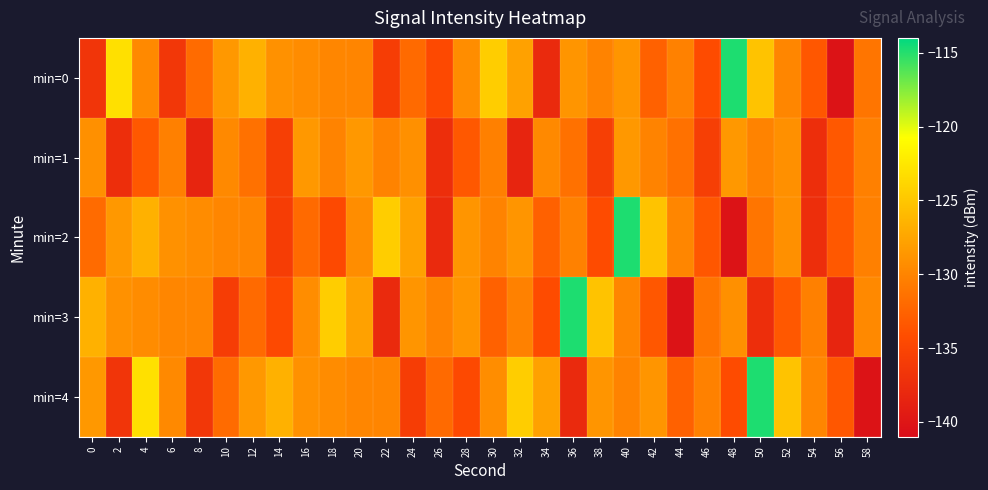

Reading left to right, list all the values displayed in this chart.

min=0: 0=-136.7	2=-123.0	4=-129.6	6=-136.4	8=-131.9	10=-128.5	12=-126.6	14=-129.0	16=-129.5	18=-129.9	20=-129.9	22=-135.8	24=-132.0	26=-134.6	28=-129.3	30=-124.5	32=-127.8	34=-137.8	36=-128.7	38=-130.1	40=-128.8	42=-132.6	44=-130.3	46=-134.3	48=-114.8	50=-125.3	52=-129.8	54=-133.4	56=-140.3	58=-131.2
min=1: 0=-129.1	2=-137.4	4=-133.3	6=-130.3	8=-138.4	10=-129.7	12=-131.5	14=-135.7	16=-128.5	18=-130.0	20=-128.5	22=-130.0	24=-129.1	26=-137.4	28=-133.3	30=-130.3	32=-138.4	34=-129.7	36=-131.5	38=-135.7	40=-128.5	42=-130.0	44=-131.5	46=-135.7	48=-128.5	50=-130.0	52=-129.1	54=-137.4	56=-133.3	58=-130.3
min=2: 0=-131.9	2=-128.5	4=-126.6	6=-129.0	8=-129.5	10=-129.9	12=-129.9	14=-135.8	16=-132.0	18=-134.6	20=-129.3	22=-124.5	24=-127.8	26=-137.8	28=-128.7	30=-130.1	32=-128.8	34=-132.6	36=-130.3	38=-134.3	40=-114.8	42=-125.3	44=-129.8	46=-133.4	48=-140.3	50=-131.2	52=-129.1	54=-137.4	56=-133.3	58=-130.3
min=3: 0=-126.6	2=-129.0	4=-129.5	6=-129.9	8=-129.9	10=-135.8	12=-132.0	14=-134.6	16=-129.3	18=-124.5	20=-127.8	22=-137.8	24=-128.7	26=-130.1	28=-128.8	30=-132.6	32=-130.3	34=-134.3	36=-114.8	38=-125.3	40=-129.8	42=-133.4	44=-140.3	46=-131.2	48=-129.1	50=-137.4	52=-133.3	54=-130.3	56=-138.4	58=-129.7
min=4: 0=-128.5	2=-136.7	4=-123.0	6=-129.6	8=-136.4	10=-131.9	12=-128.5	14=-126.6	16=-129.0	18=-129.5	20=-129.9	22=-129.9	24=-135.8	26=-132.0	28=-134.6	30=-129.3	32=-124.5	34=-127.8	36=-137.8	38=-128.7	40=-130.1	42=-128.8	44=-132.6	46=-130.3	48=-134.3	50=-114.8	52=-125.3	54=-129.8	56=-133.4	58=-140.3